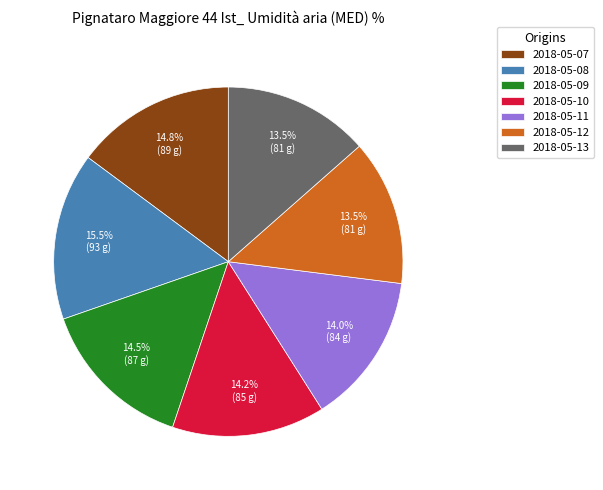

Does 2018-05-12 account for over 50% of the chart?

No